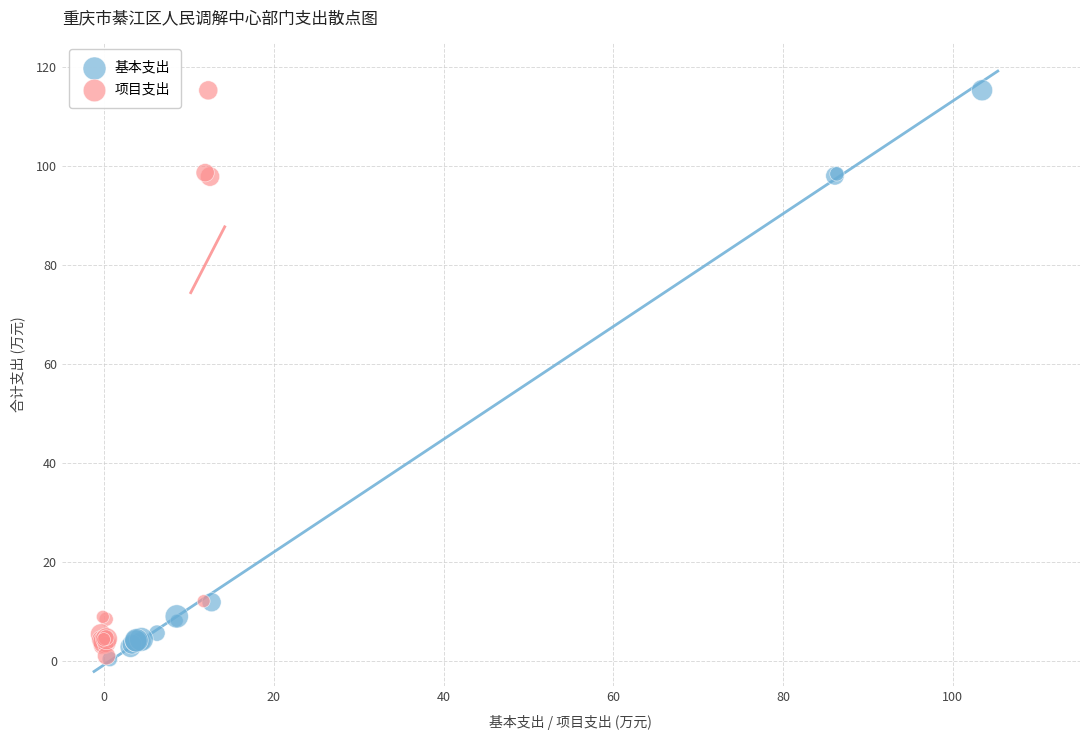

What are all the series names shown in the legend?

基本支出, 项目支出